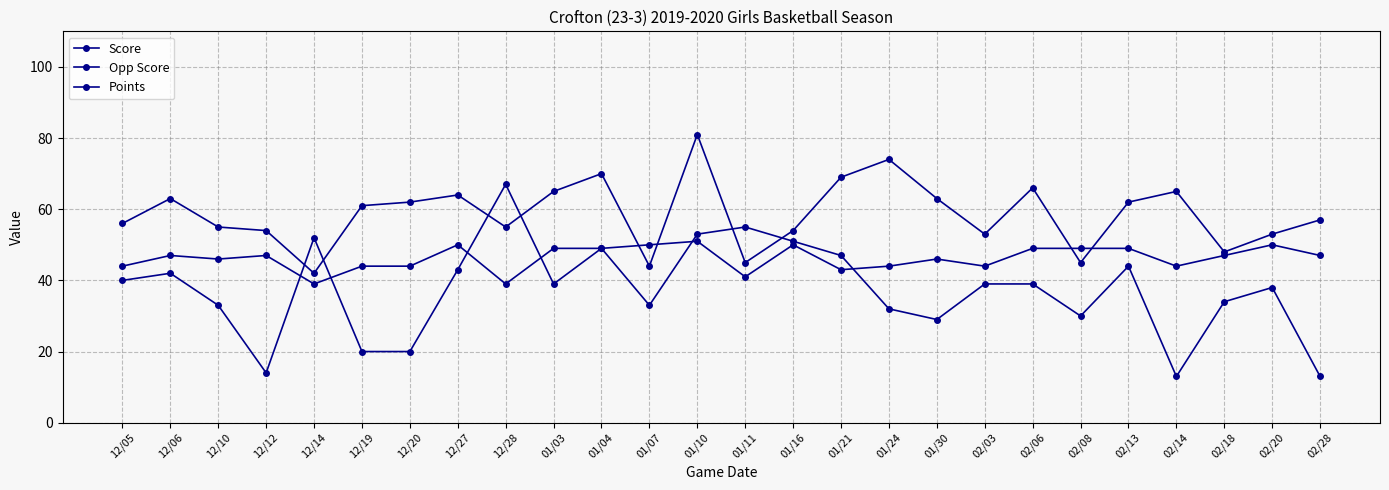

At 02/06, list the series in order from smallest to largest.

Opp Score, Points, Score